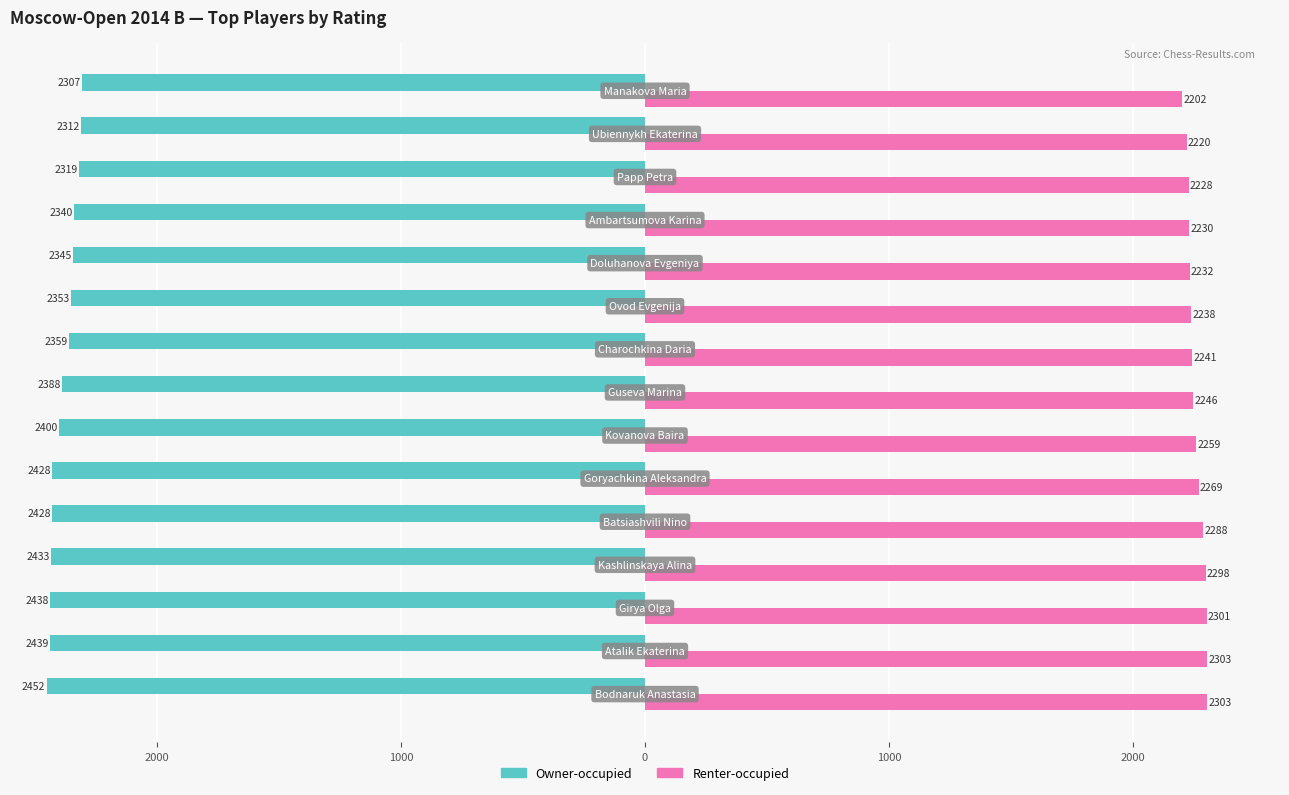

What are all the series names shown in the legend?

Owner-occupied, Renter-occupied